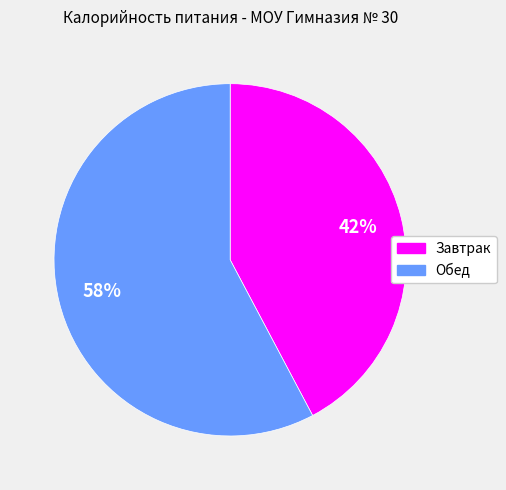

Which has a higher value, Завтрак or Обед?

Обед